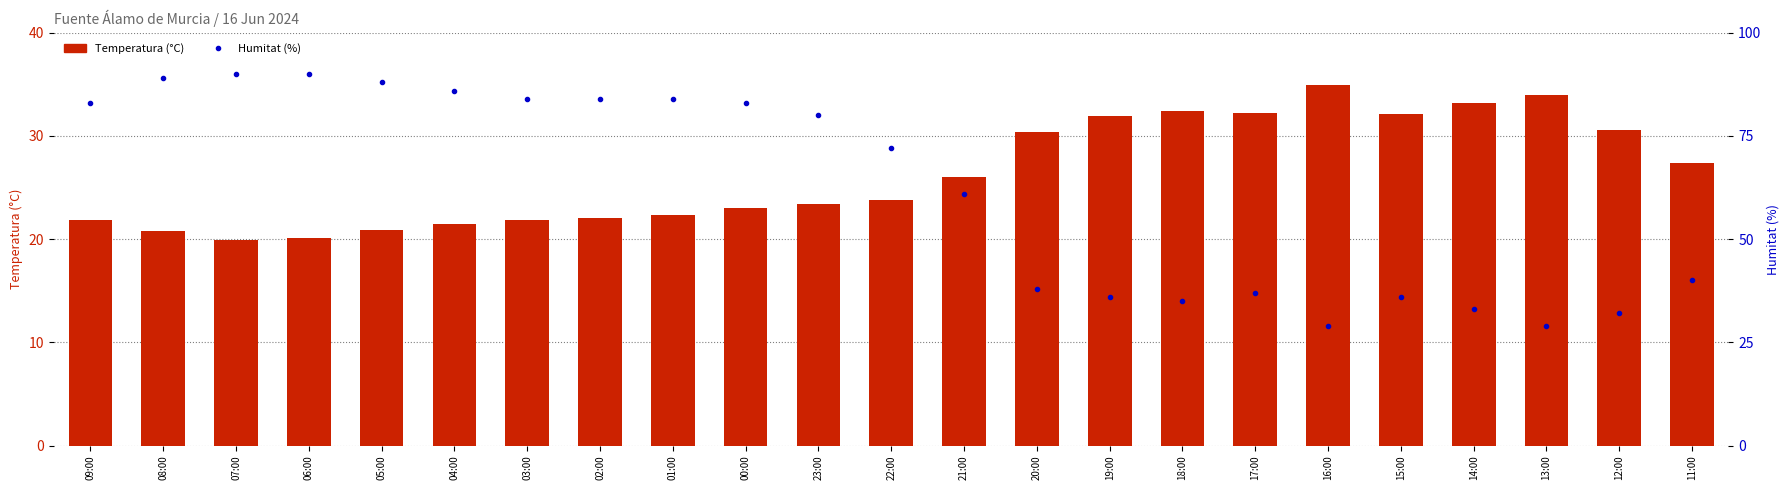

Does the chart contain any negative values?

No